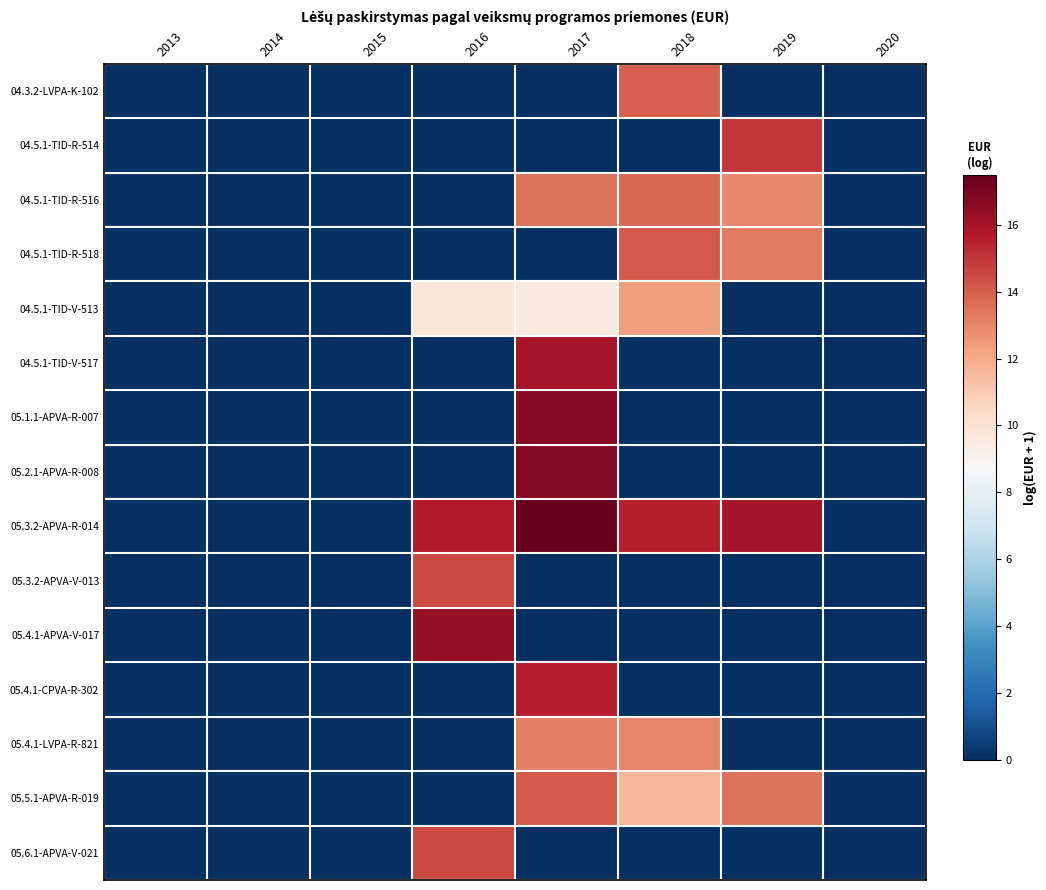

At how many categories does at least one series exceed 8?

4